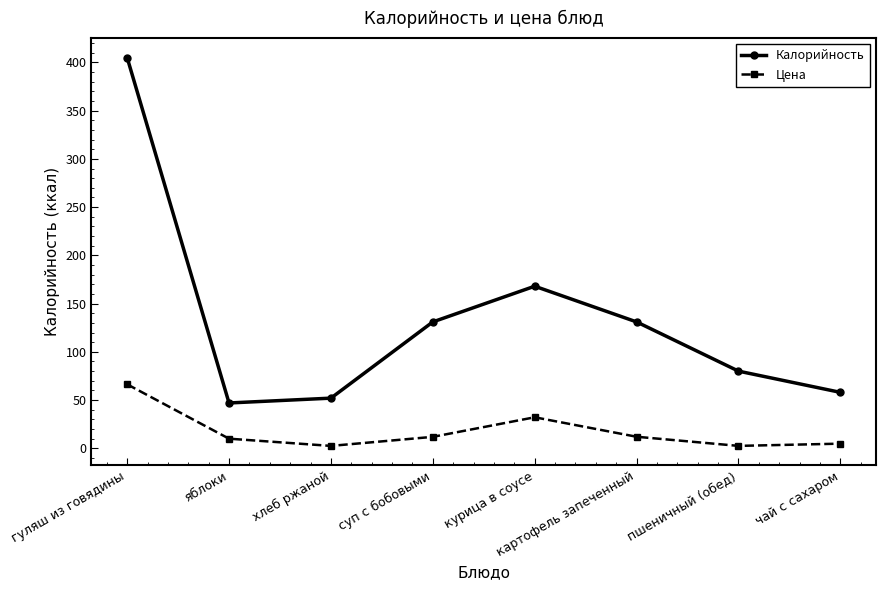

What is the label of the 5th point from the right?

суп с бобовыми